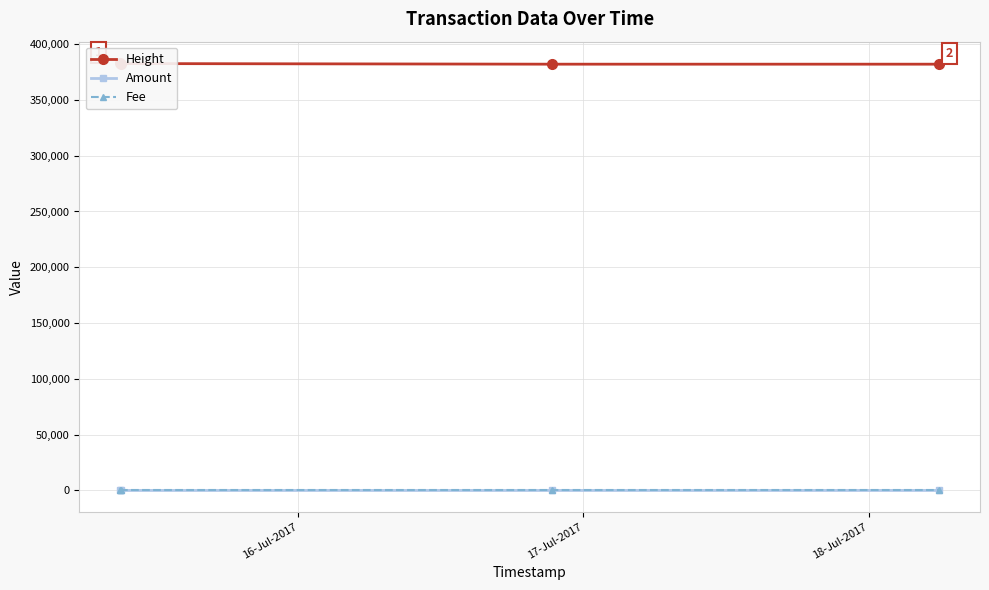

True or false: Amount has more than 2 interior local peaks.

False